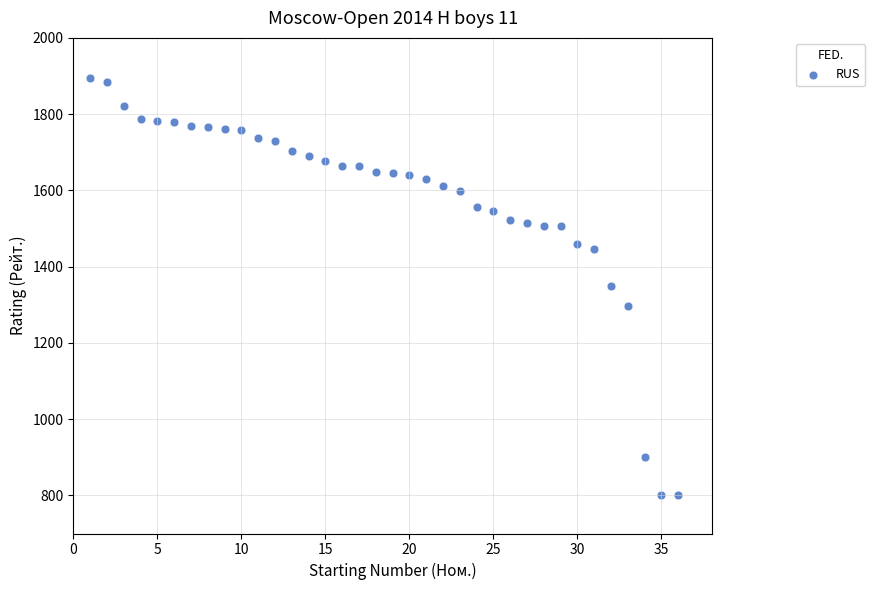

What is the range of Y values (max minus min)?

1094